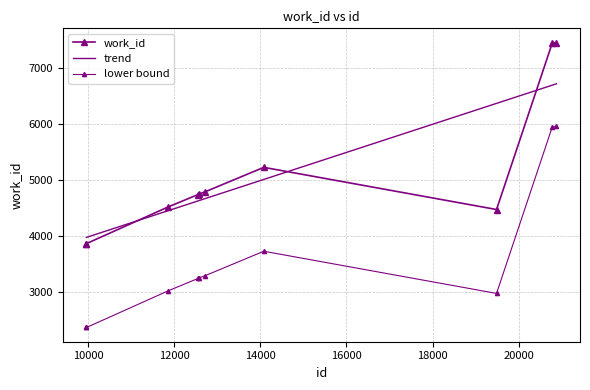

What is the minimum value for trend?

3976.6